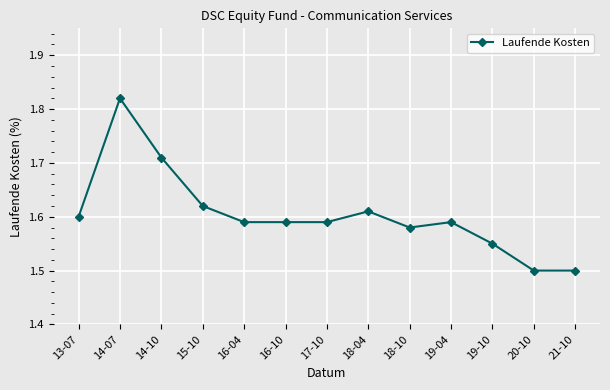

Does the chart display data point markers on the line(s)?

Yes